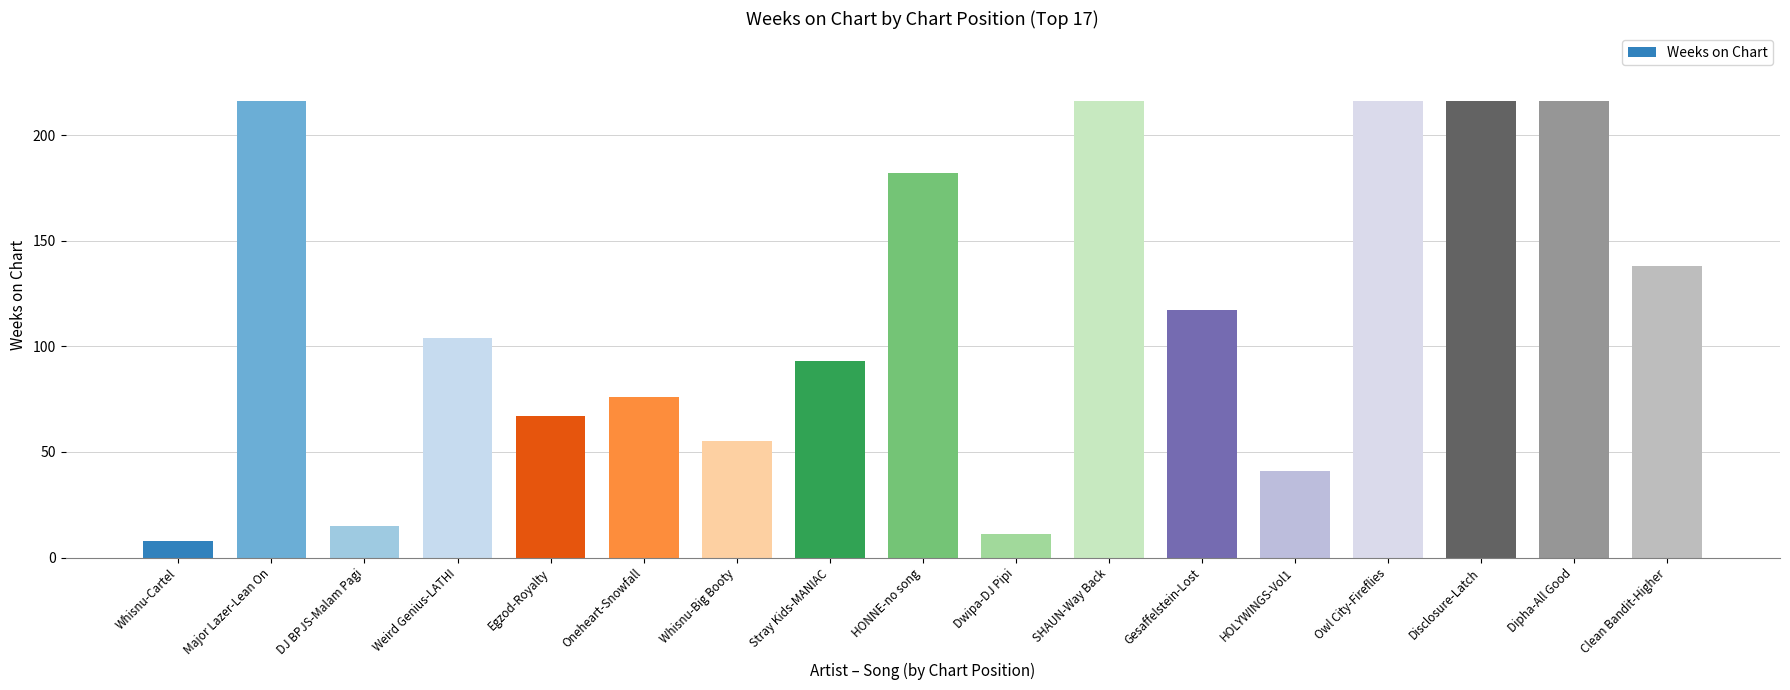

True or false: the data shows 294 at Disclosure-Latch.

False